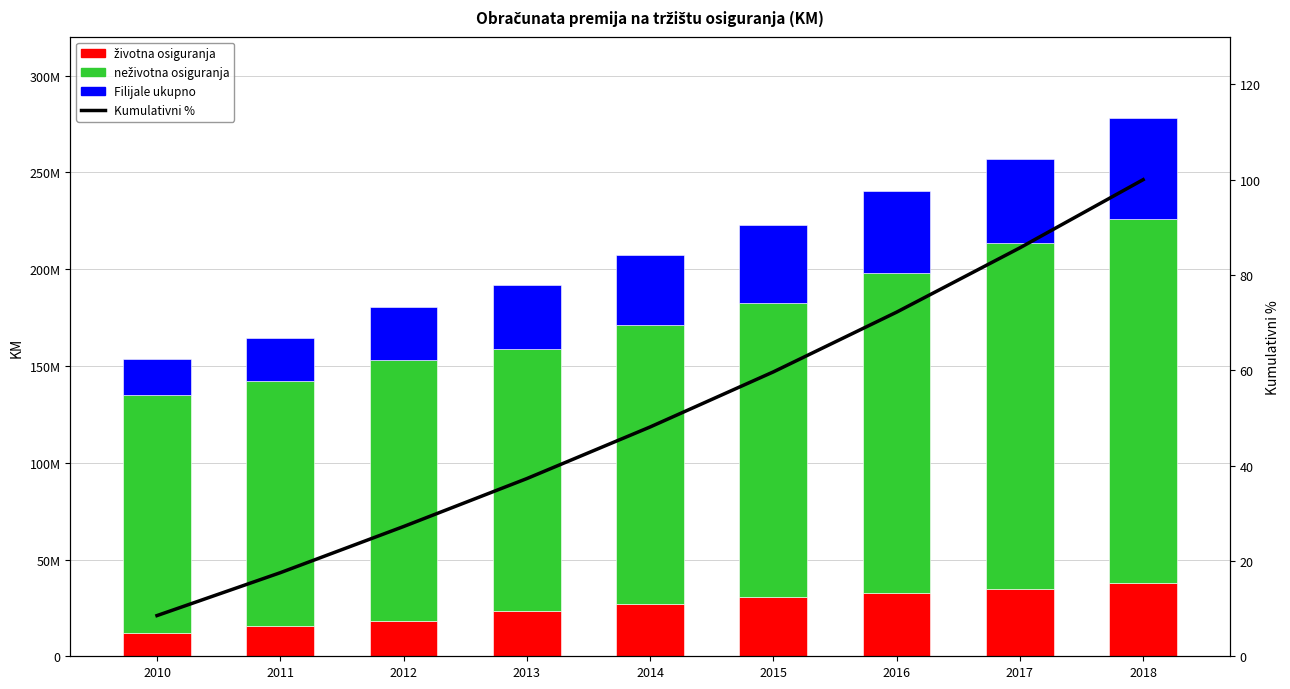

At which label is Kumulativni % closest to 54?

2015